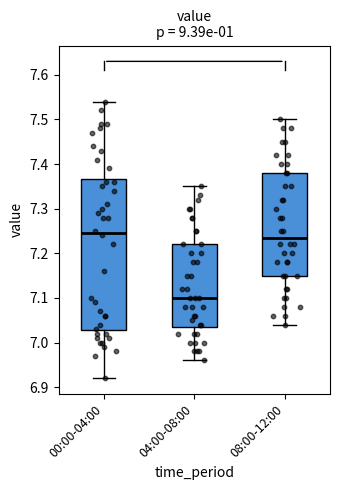

Reading left to right, read every box against the y-axis: the position of its median line, the range the box covers, and the ends of its whiskers. The values are not printed on the chart, so give them approximately, as read against the axis.

00:00-04:00: median 7.25, box 7.03 to 7.37, whiskers 6.92 to 7.54
04:00-08:00: median 7.10, box 7.04 to 7.22, whiskers 6.96 to 7.35
08:00-12:00: median 7.24, box 7.15 to 7.38, whiskers 7.04 to 7.50